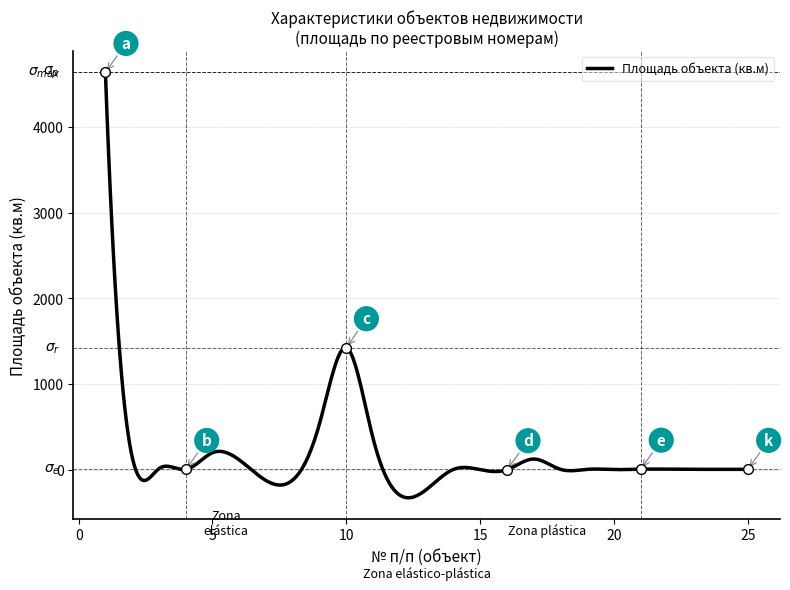

What is the maximum value shown in the chart?

4636.0